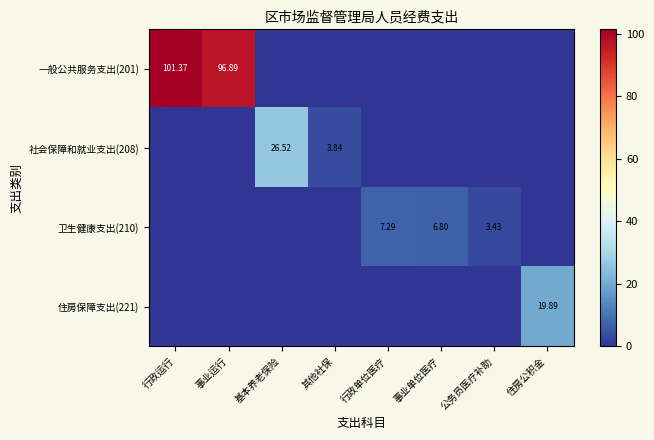

What is the difference between the highest and lowest values at 基本养老保险?

26.5